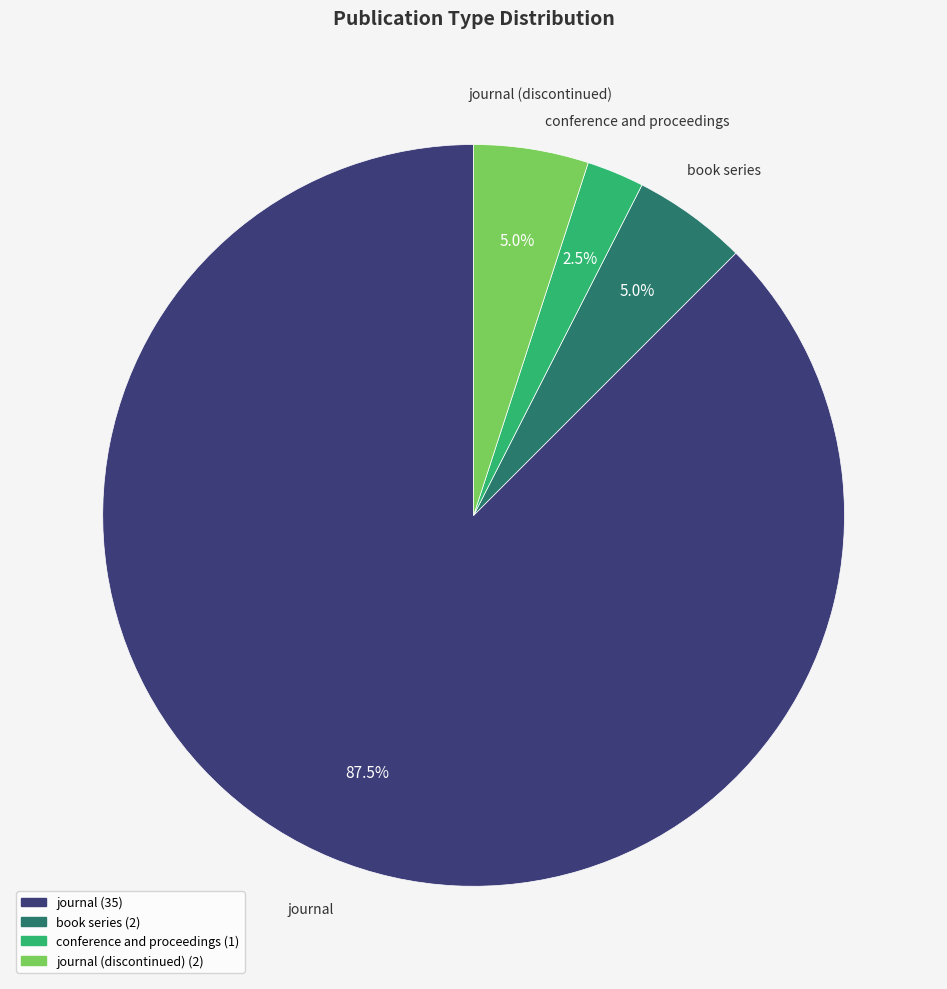

Is there any slice that represents more than half of the pie?

Yes